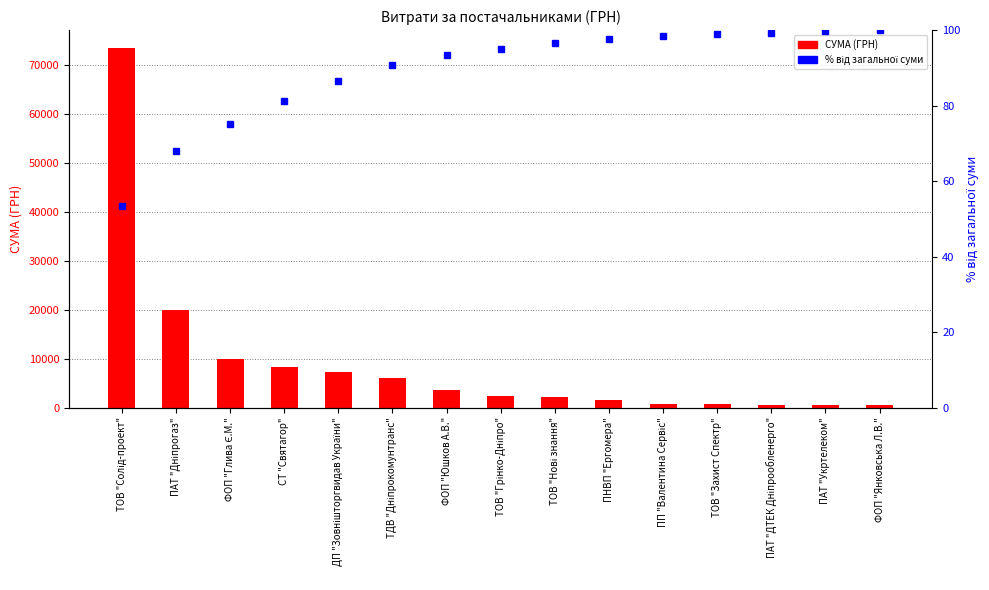

How many values in the % від загальної суми series exceed 95?

8